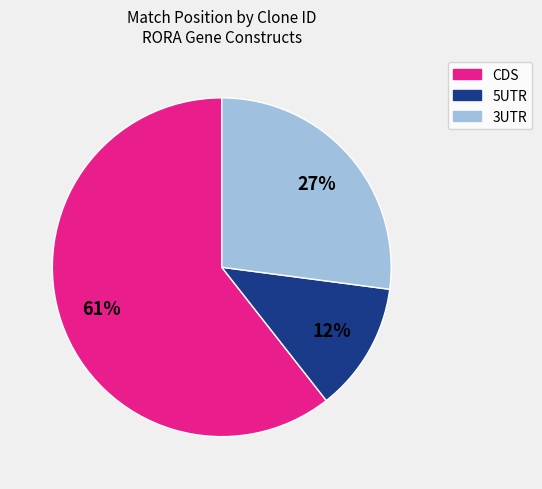

Is there a majority slice in this chart?

Yes